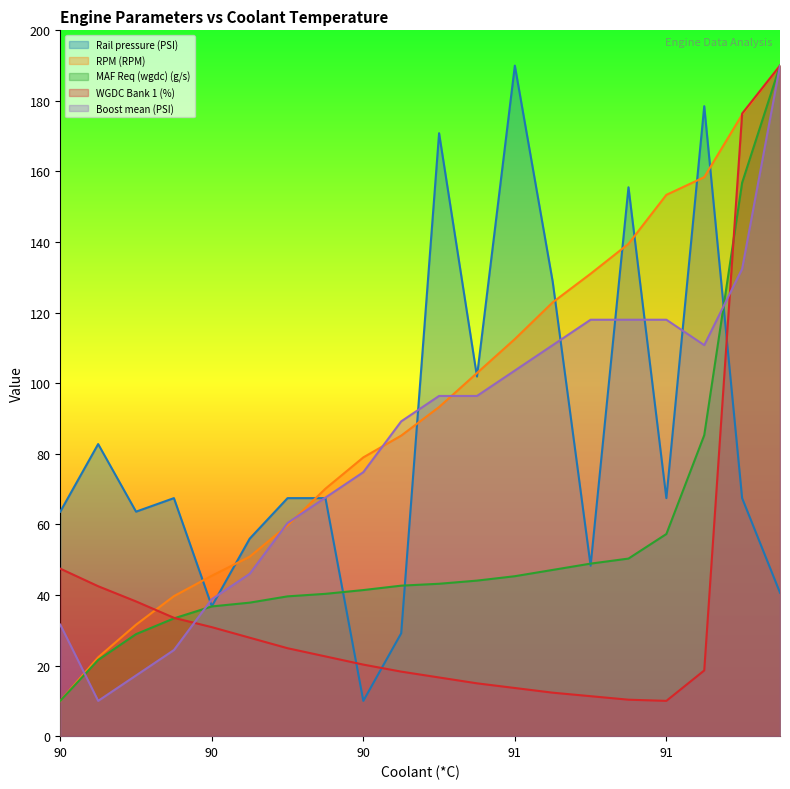

True or false: Boost mean (PSI) has a value of 124.6 at 90.

False